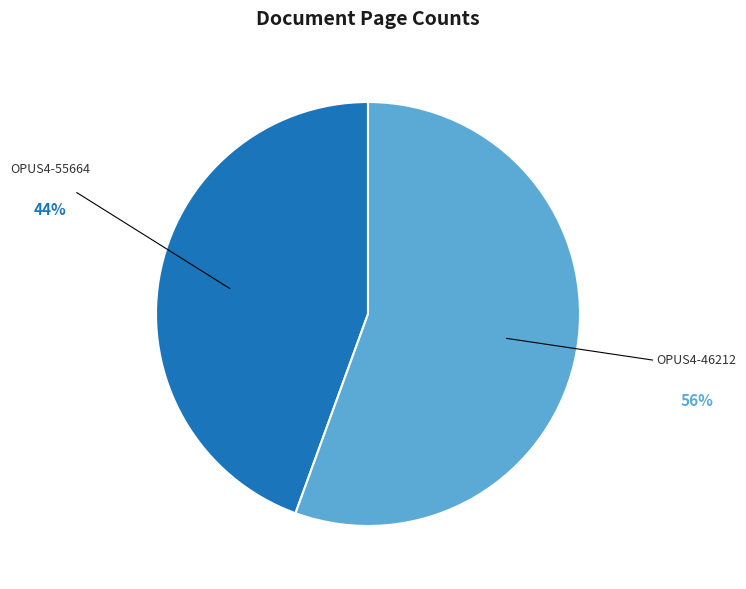

Does any single category account for the majority?

Yes